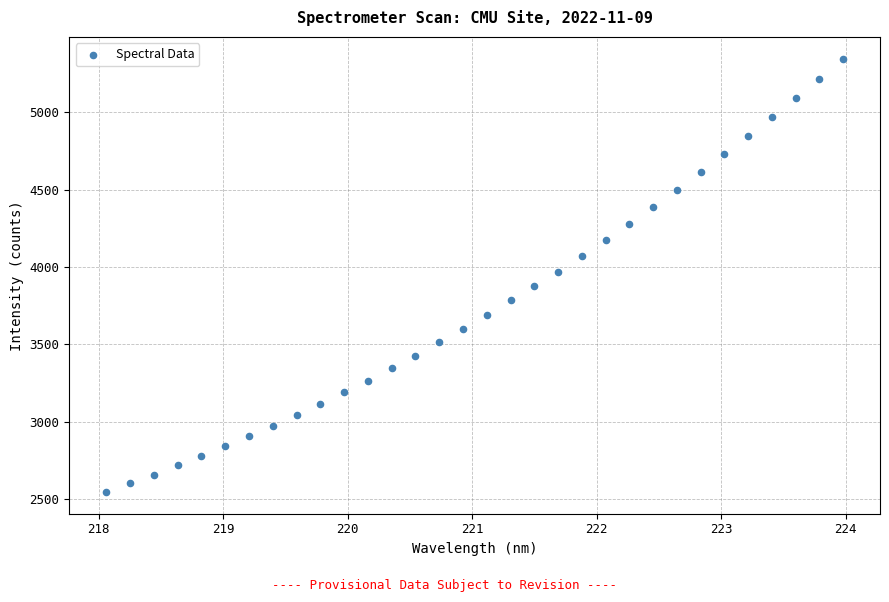

What is the range of X values (max minus min)?

5.9